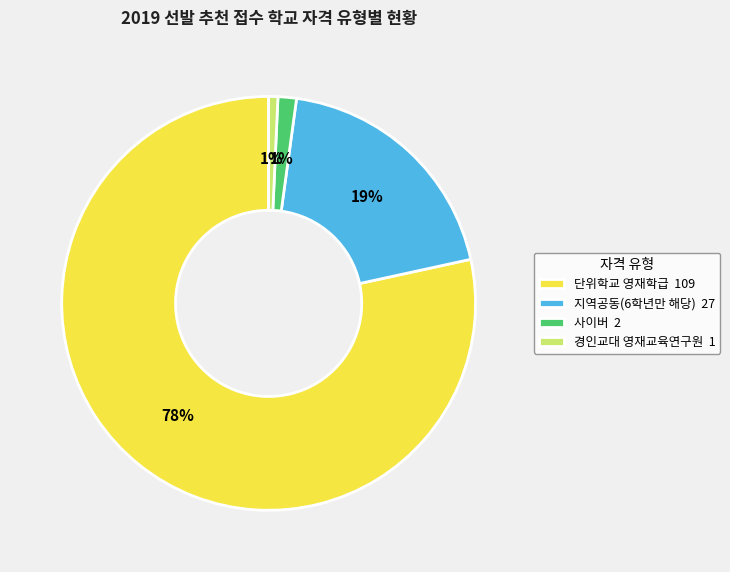

Do 사이버 2 and 단위학교 영재학급 109 together represent more than half of the pie?

Yes